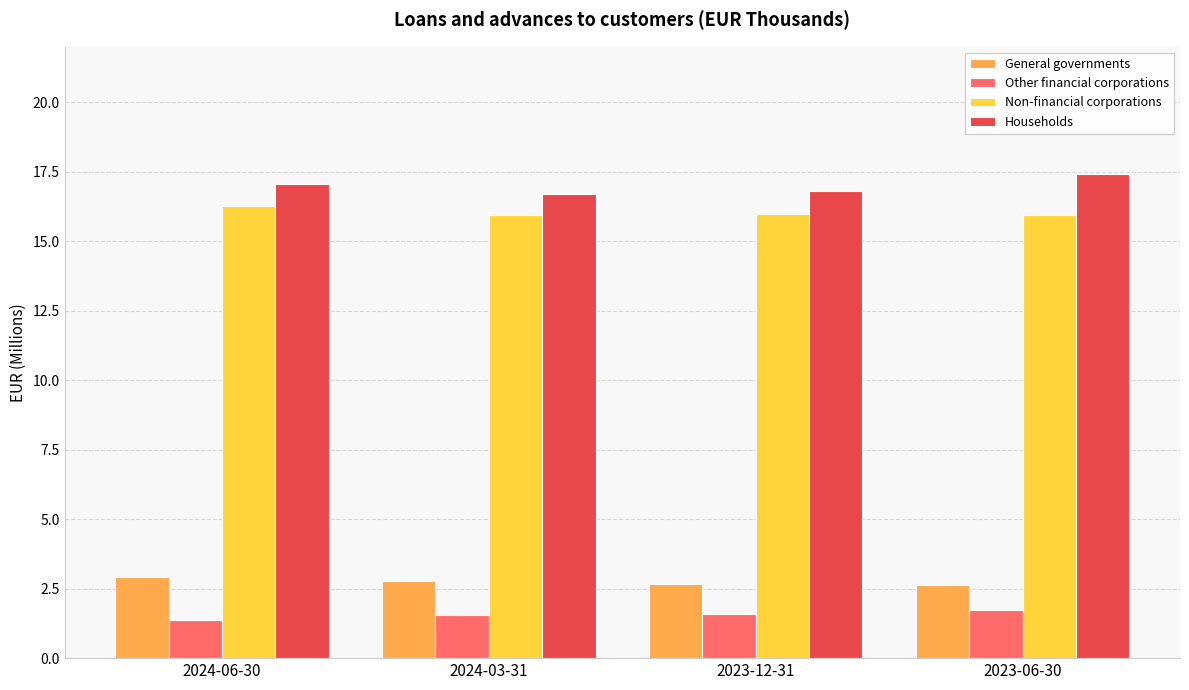

What is the total value across all series at 2024-03-31?

37.0